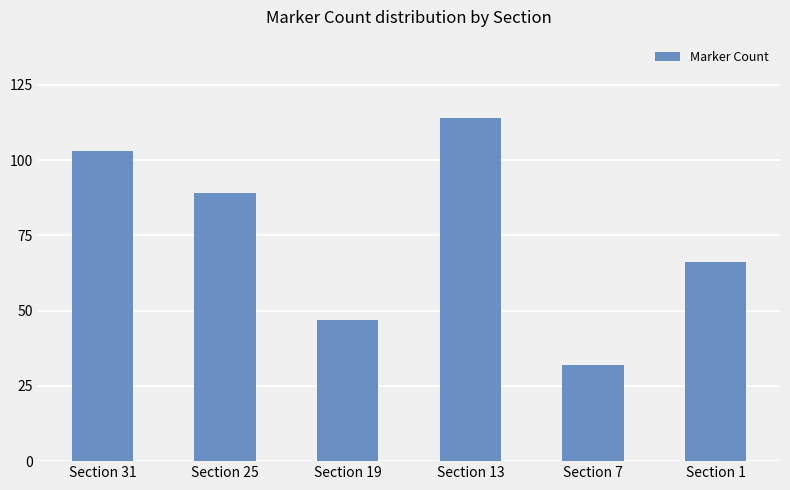

What is the ratio of the value at Section 19 to the value at Section 31?

0.5